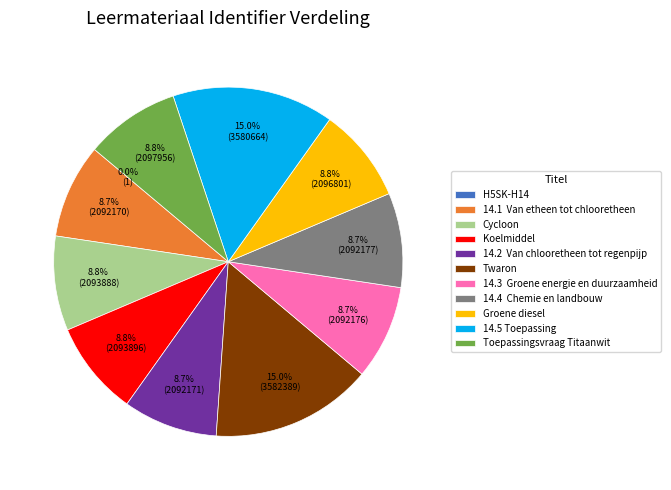

Does Twaron represent more than half of the total?

No